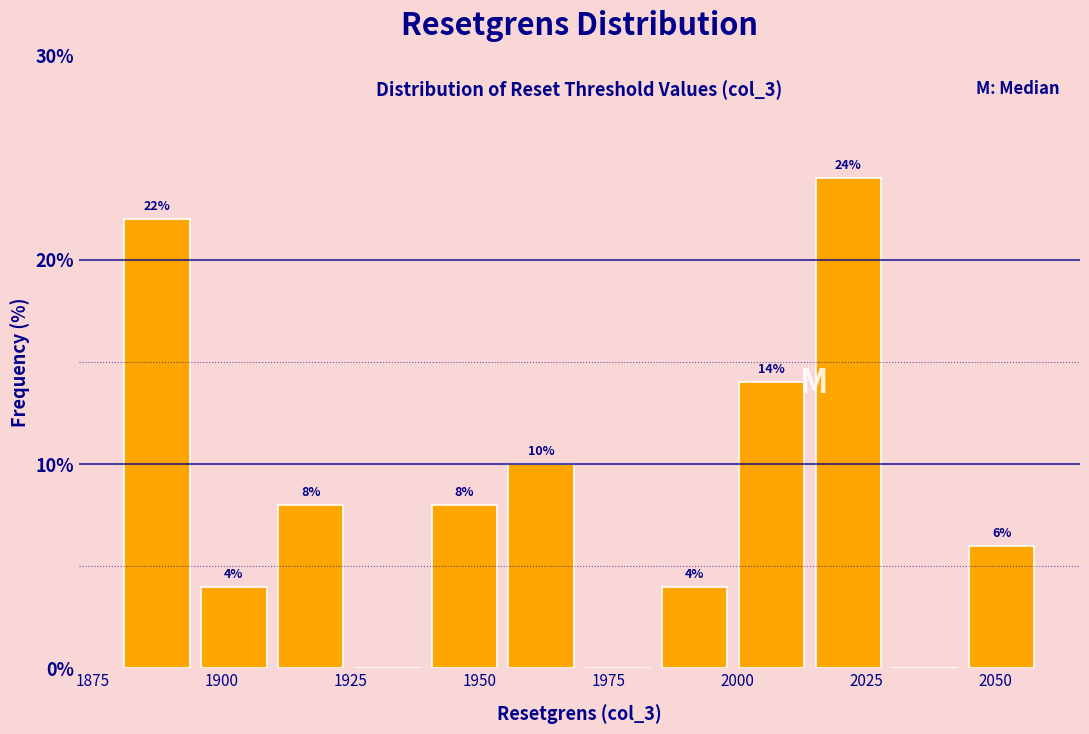

Around what value on the x-axis is the tallest bar? Give the approximate position of its centre, as read against the axis.

2020